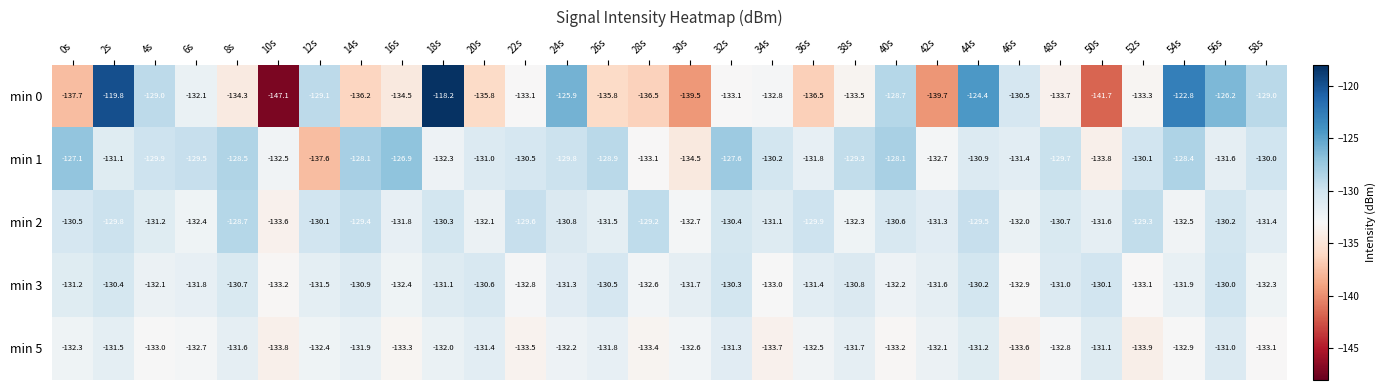

Which series has the largest range (max minus min)?

min 0